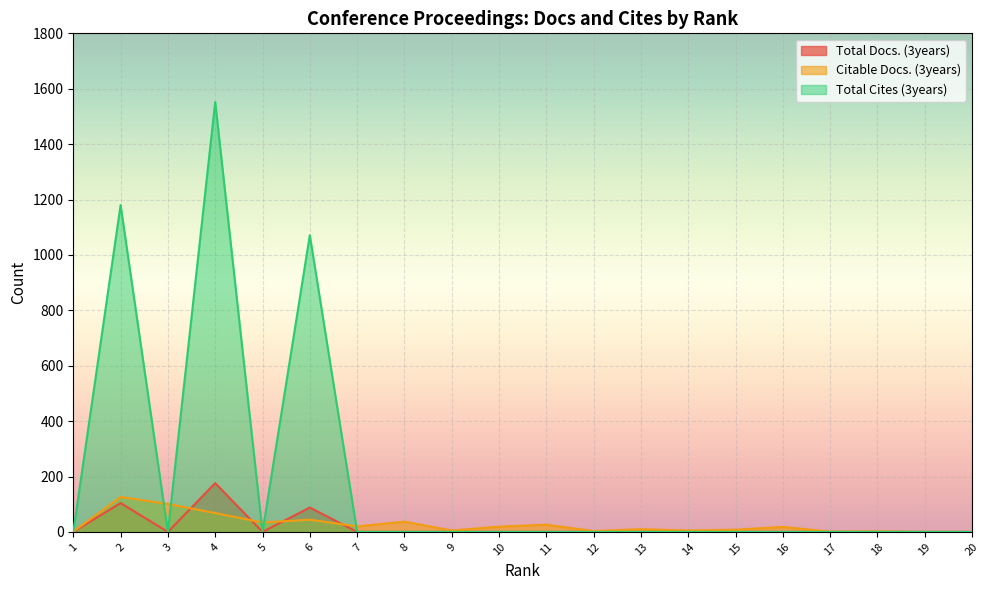

At how many categories does at least one series exceed 971?

3